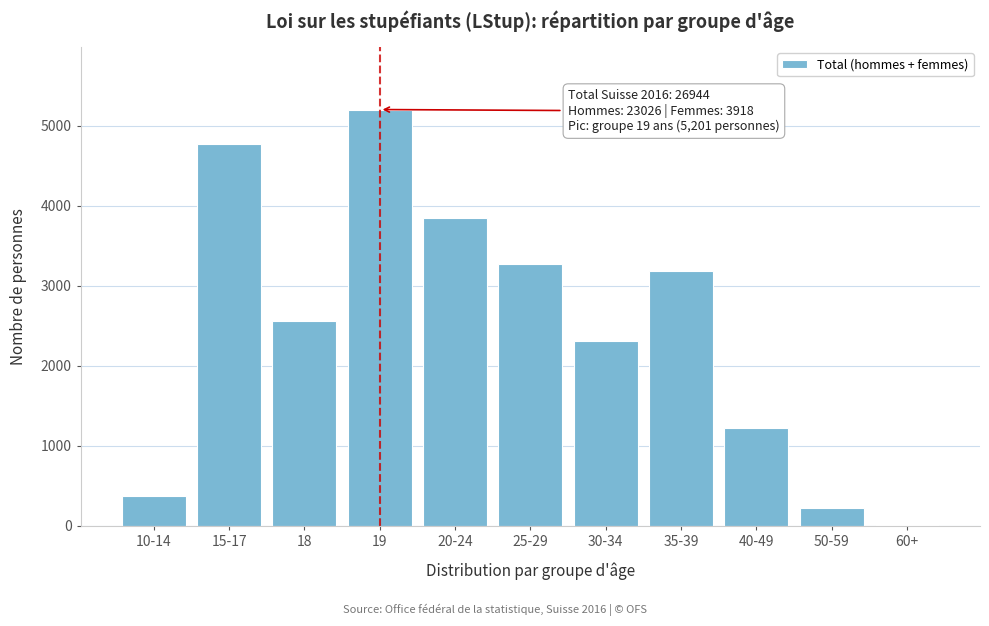

Reading right to left, list all the values displayed in this chart.

60+=3	50-59=215	40-49=1220	35-39=3179	30-34=2312	25-29=3264	20-24=3846	19=5201	18=2560	15-17=4770	10-14=374